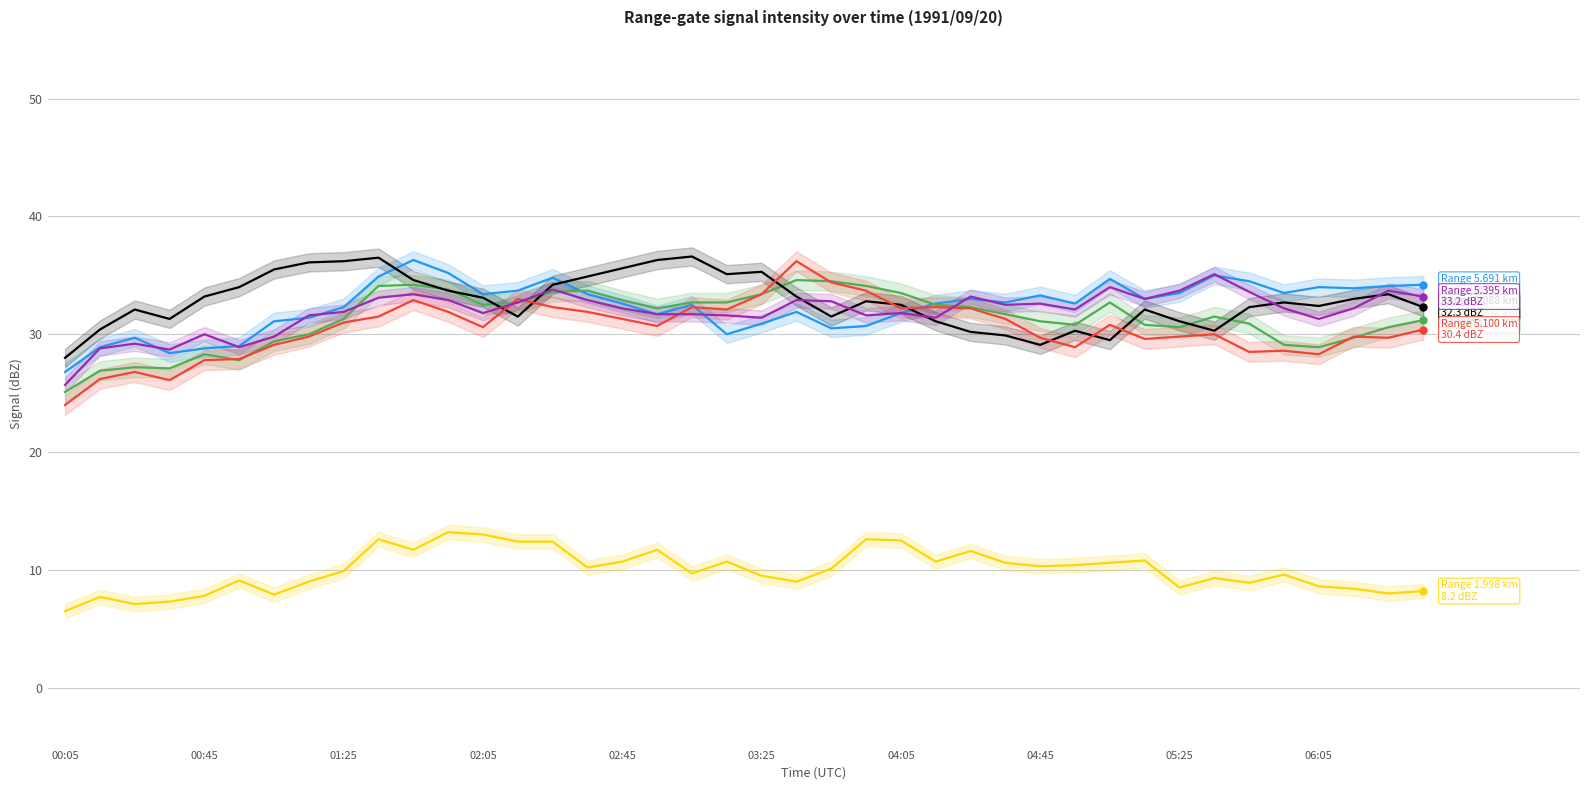

What is the difference between the maximum and minimum values in the 5.248 series?

9.5